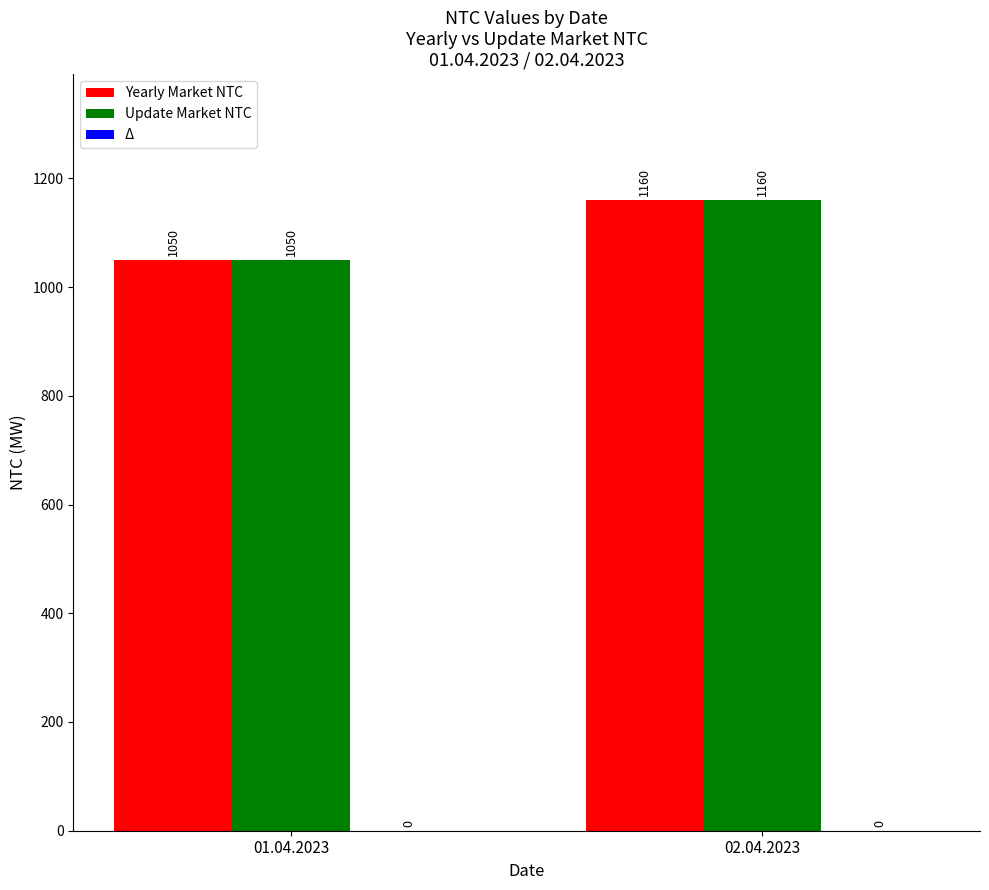

List the labels in order of Yearly Market NTC value, largest first.

02.04.2023, 01.04.2023